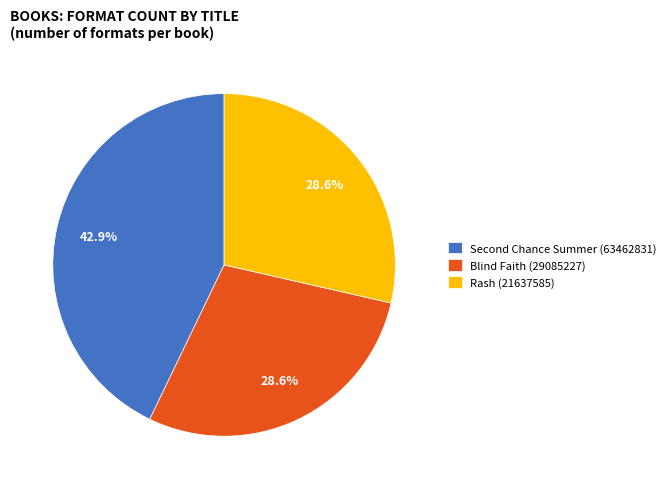

Does Blind Faith (29085227) represent more than half of the total?

No